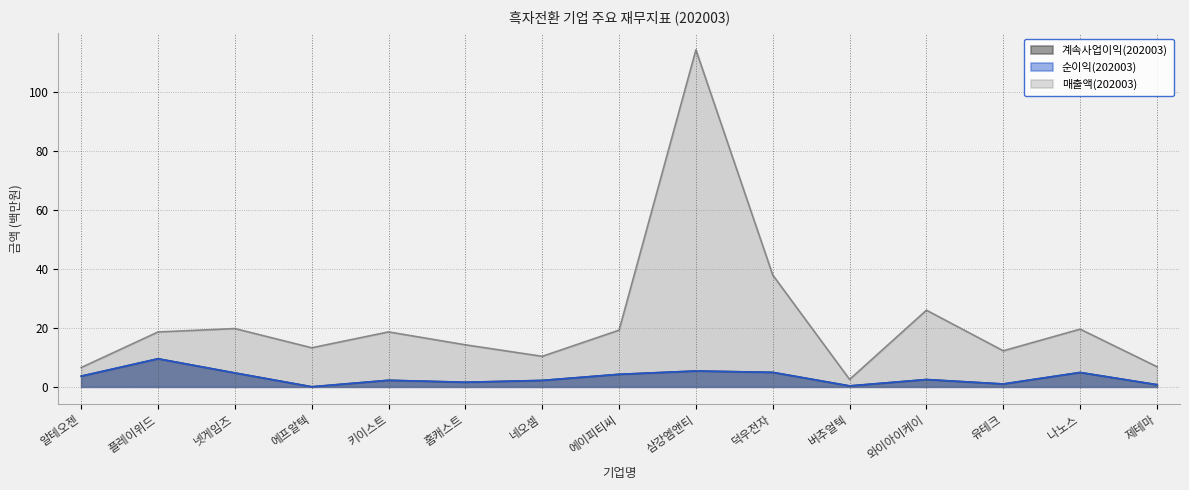

What is the average value of the 계속사업이익(202003) series?

3.2